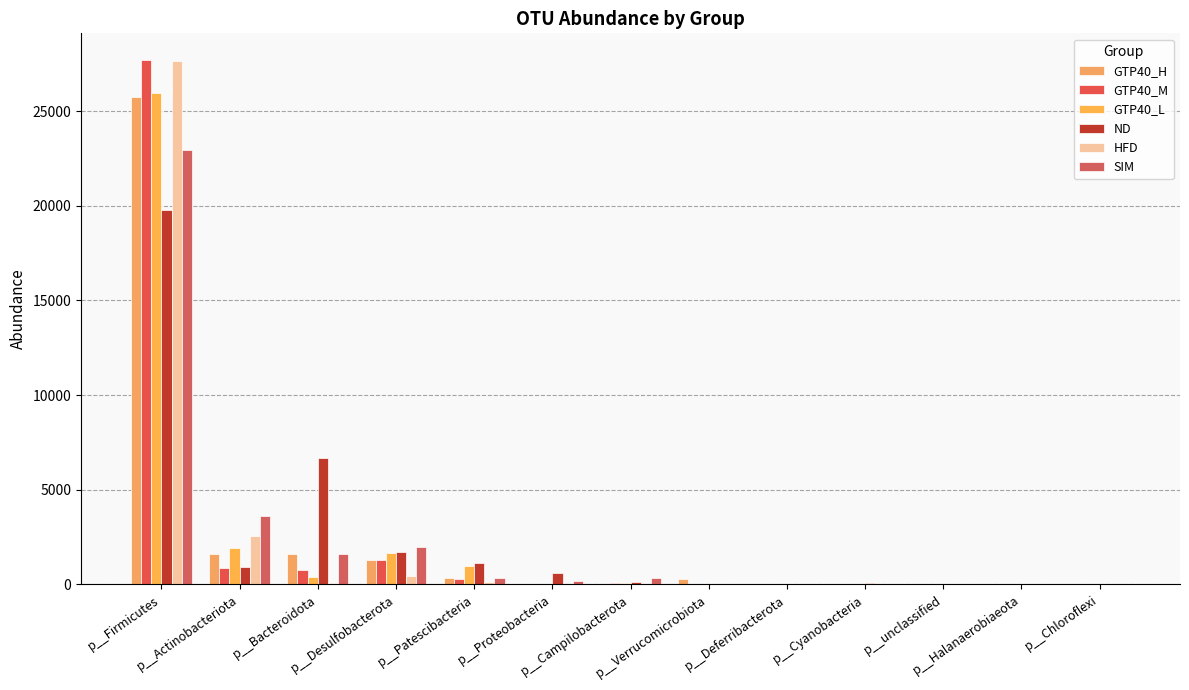

What position from the left is p__unclassified?

11